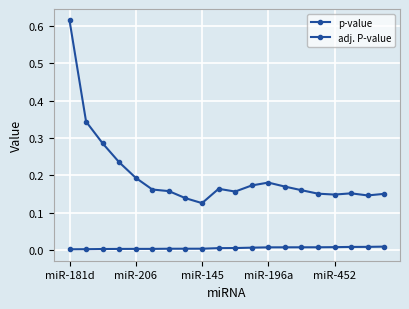

How many data points does each series have?

20